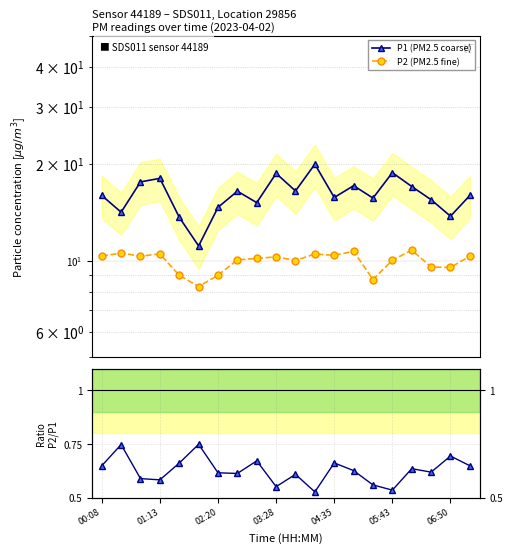

Is the value of P2/P1 at 11 greater than the value of P2 (PM2.5 fine) at 13?

No